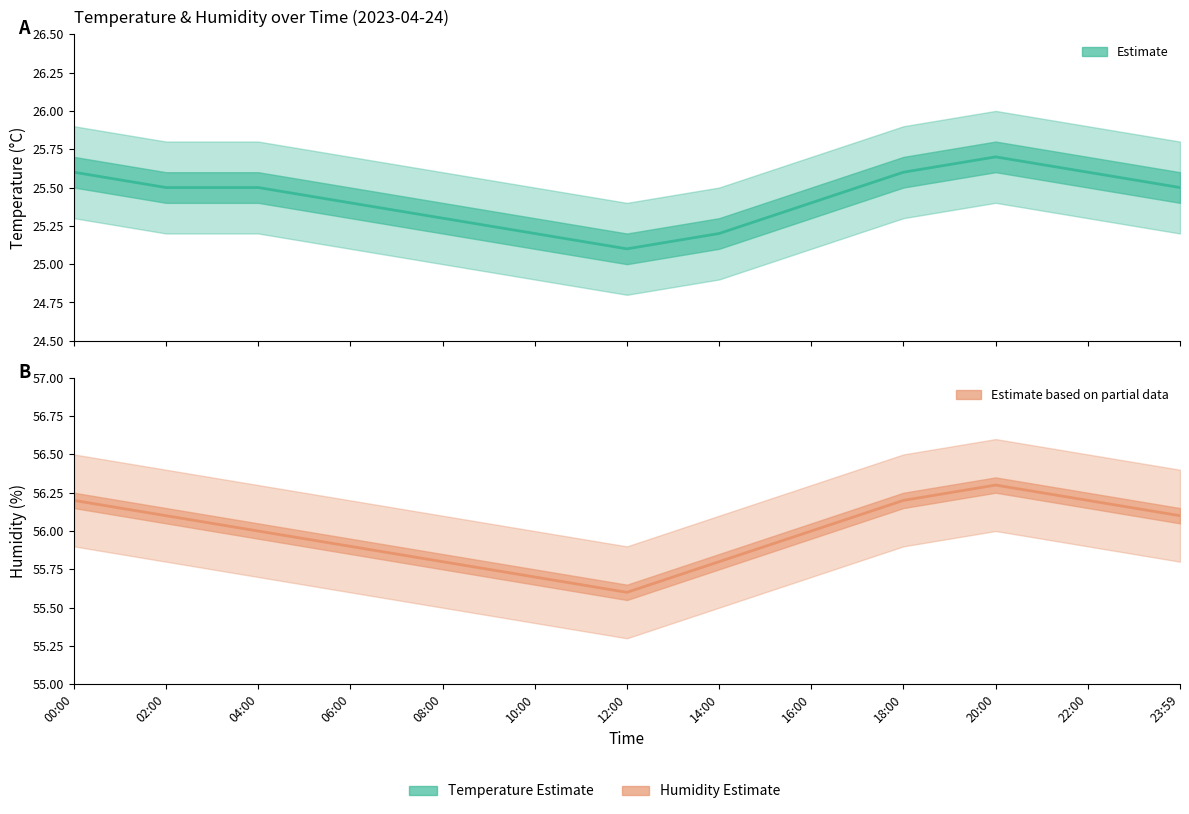

What is the difference between the maximum and minimum values in the temperature series?

0.6